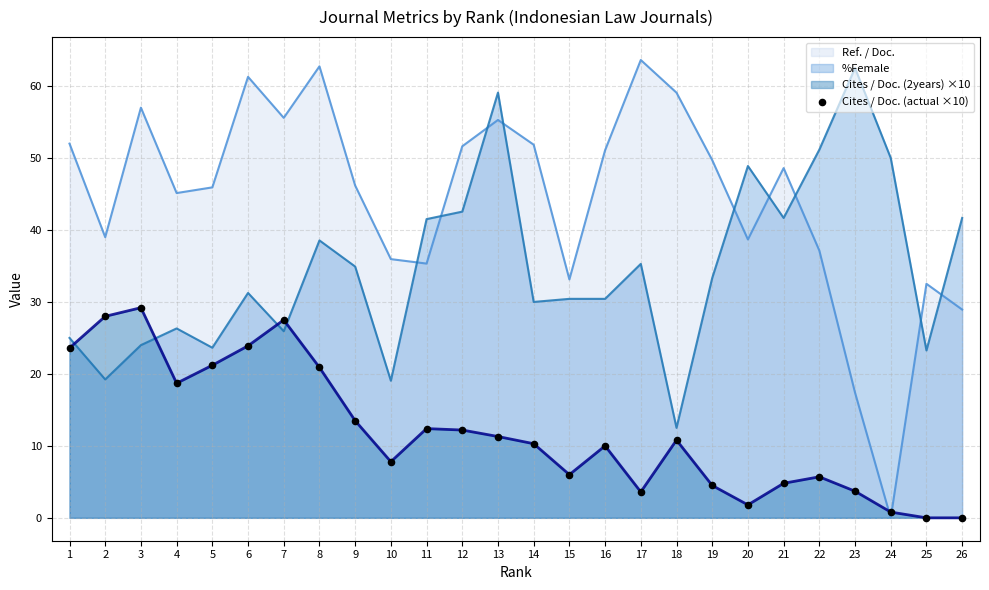

Which series has the largest range (max minus min)?

Ref. / Doc.